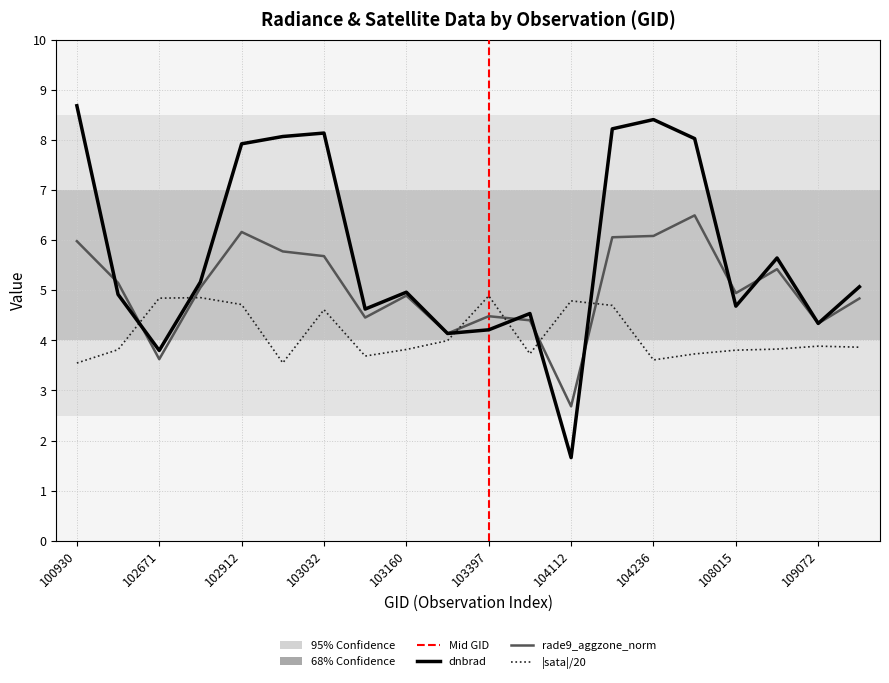

Which series has the largest total across all categories?

dnbrad